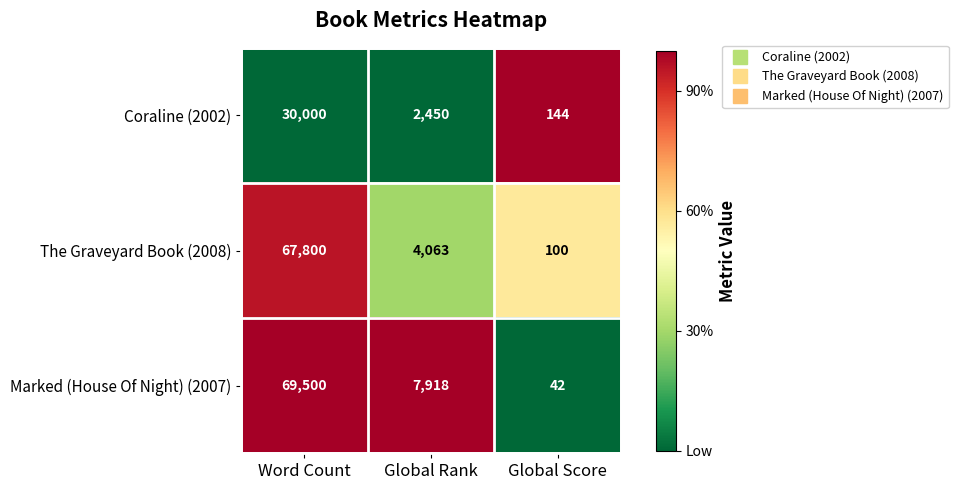

Reading left to right, what are all the values shown in this chart?

Coraline (2002): 30000	2450	144
The Graveyard Book (2008): 67800	4063	100
Marked (House Of Night) (2007): 69500	7918	42